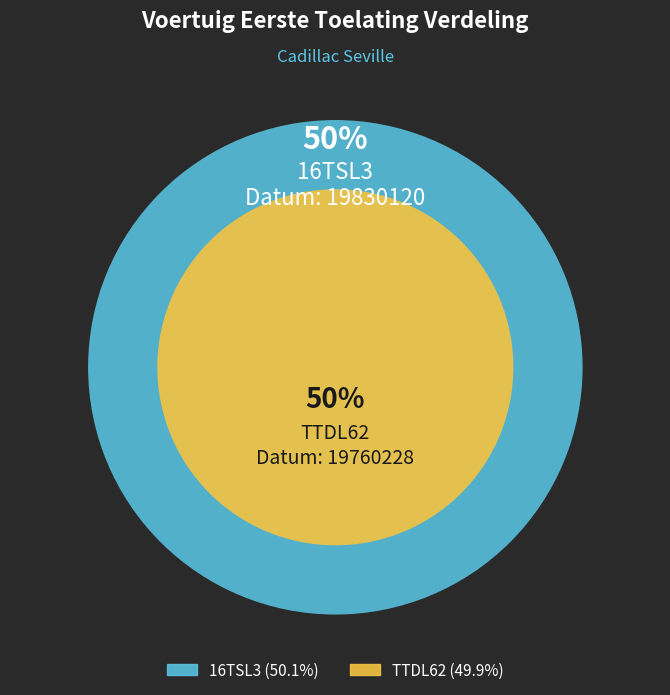

What percentage is NOT represented by 16TSL3?

49.9%